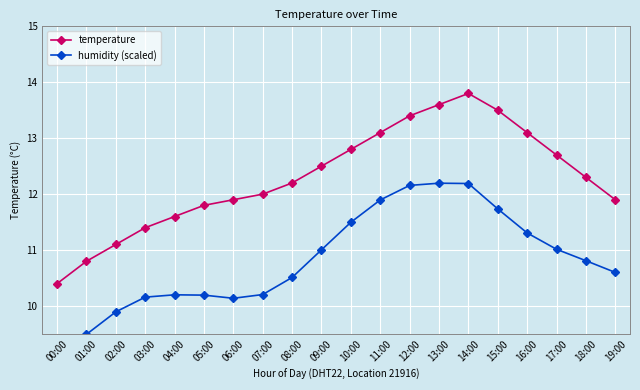

Where is temperature nearest to the value 12?

07:00